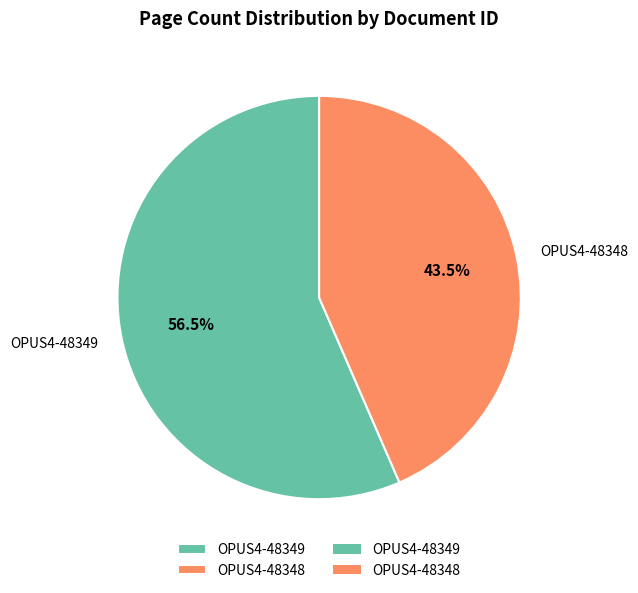

To the nearest percent, what is the combined percentage of OPUS4-48349 and OPUS4-48348?

100%